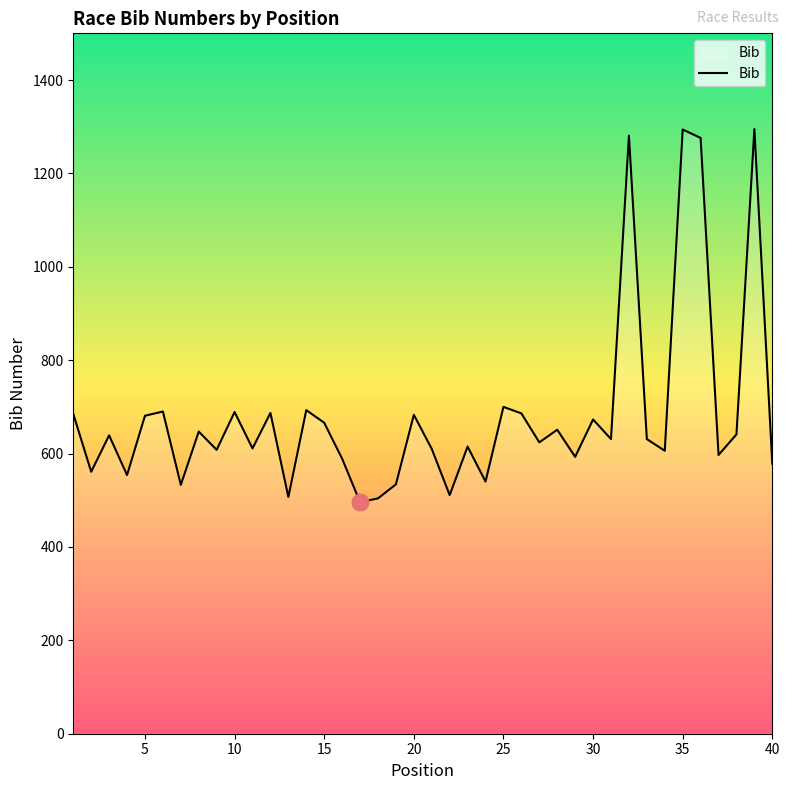

What is the greatest value displayed?

1295